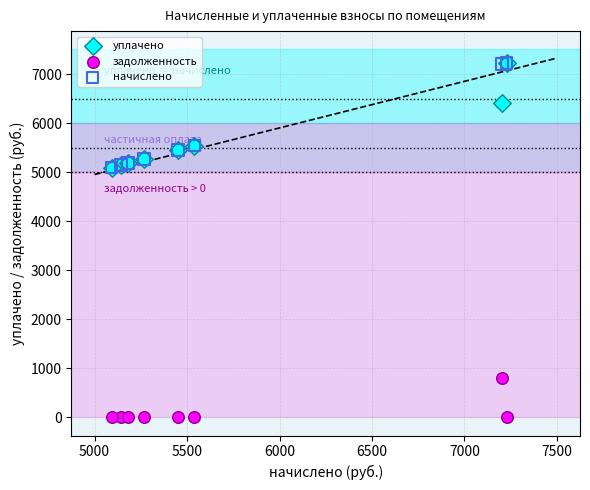

In the начислено series, what Y value is closest to 6160?

5539.3